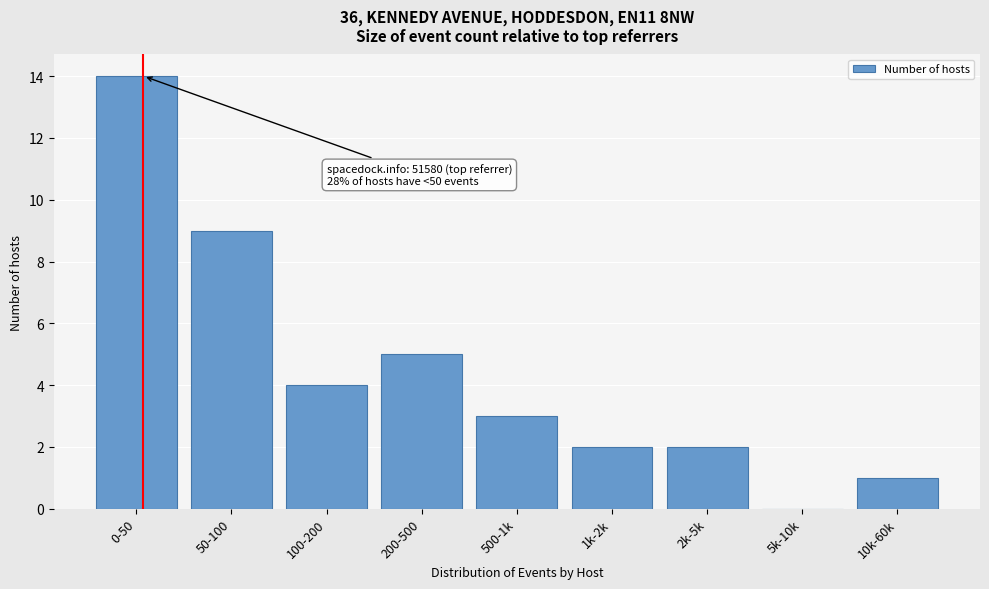

Reading right to left, extract all data points from this chart.

10k-60k=1	5k-10k=0	2k-5k=2	1k-2k=2	500-1k=3	200-500=5	100-200=4	50-100=9	0-50=14